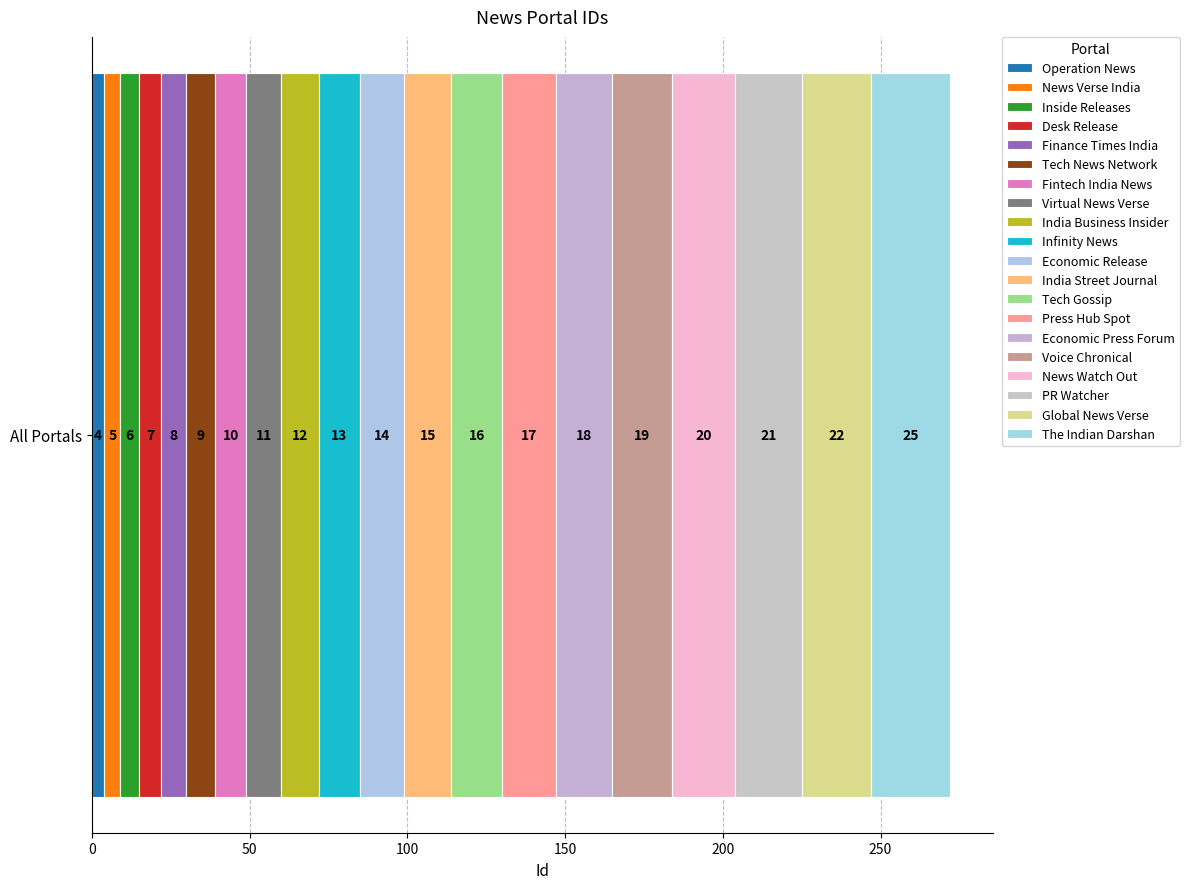

How many series are shown in this chart?

20